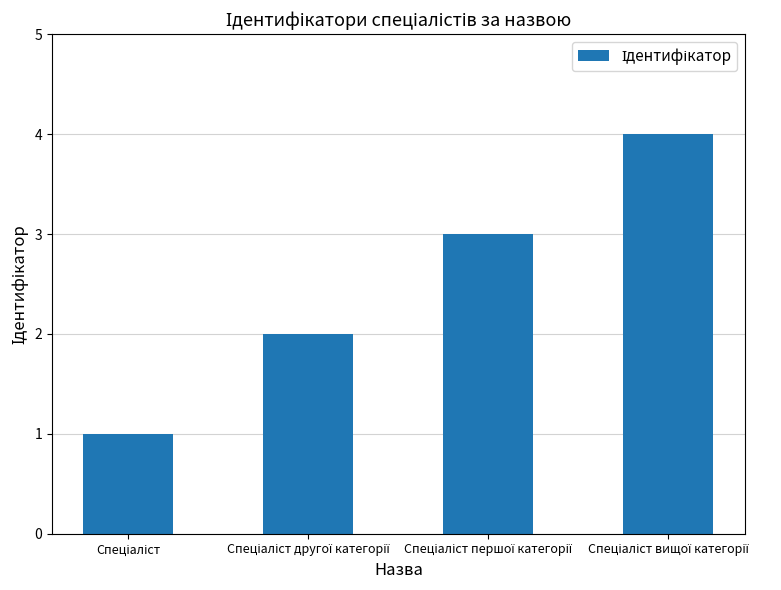

What is the sum of all values?

10